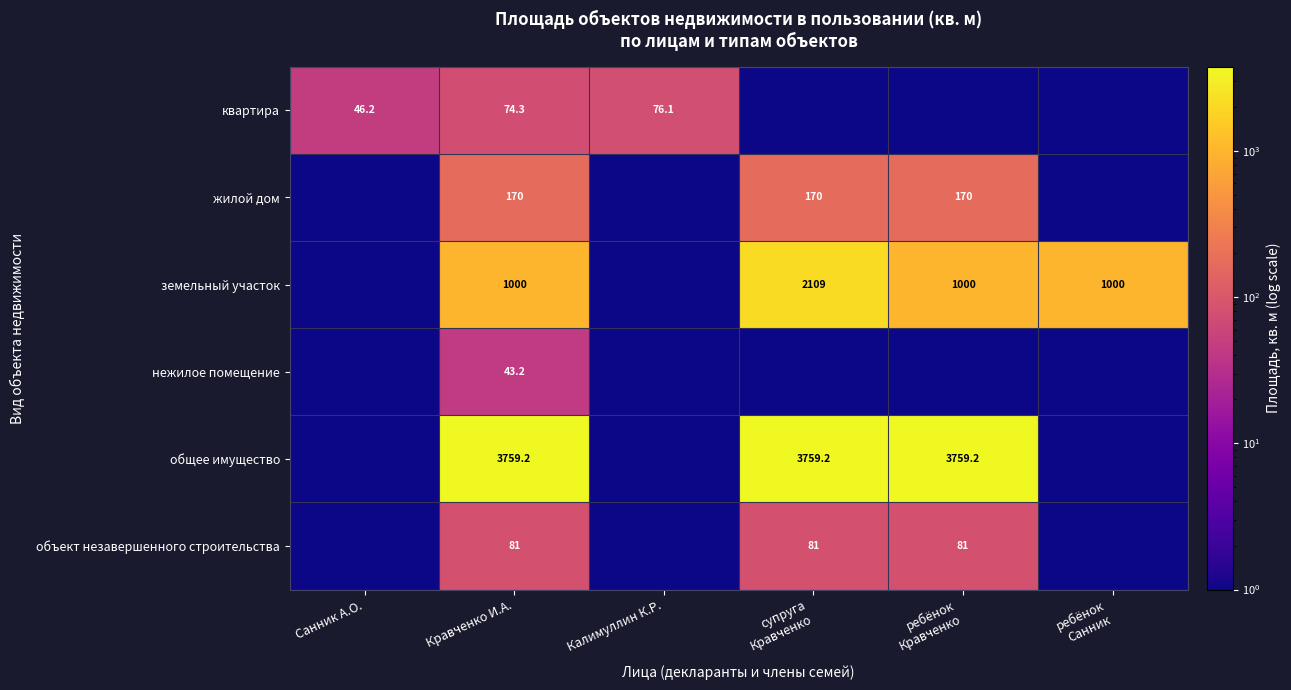

True or false: земельный участок has a value of 1000.0 at Кравченко И.А..

True